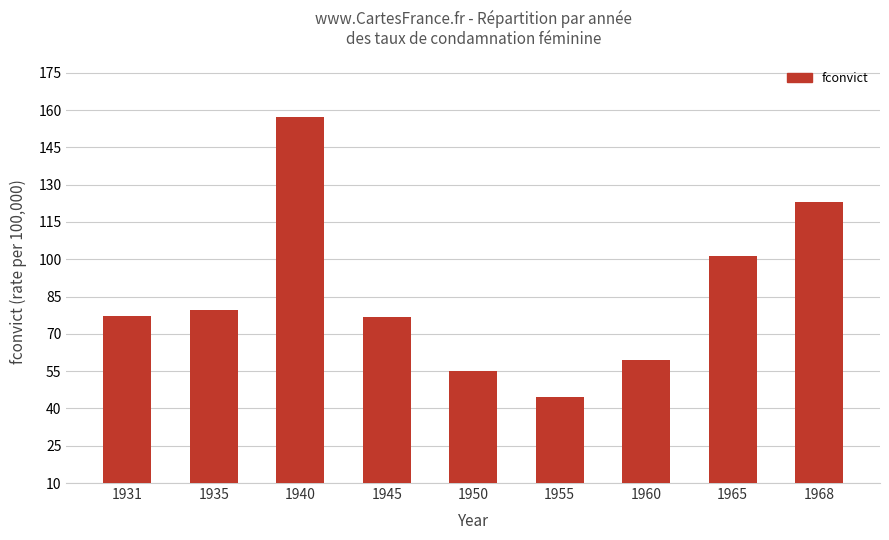

The chart shows a value of 103.8 at 1960. True or false?

False